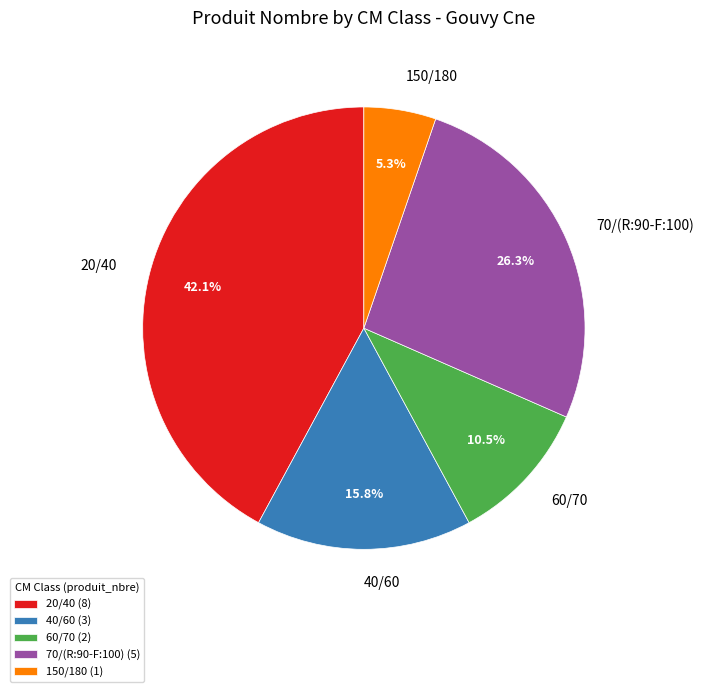

To the nearest percent, what is the average slice percentage?

20%